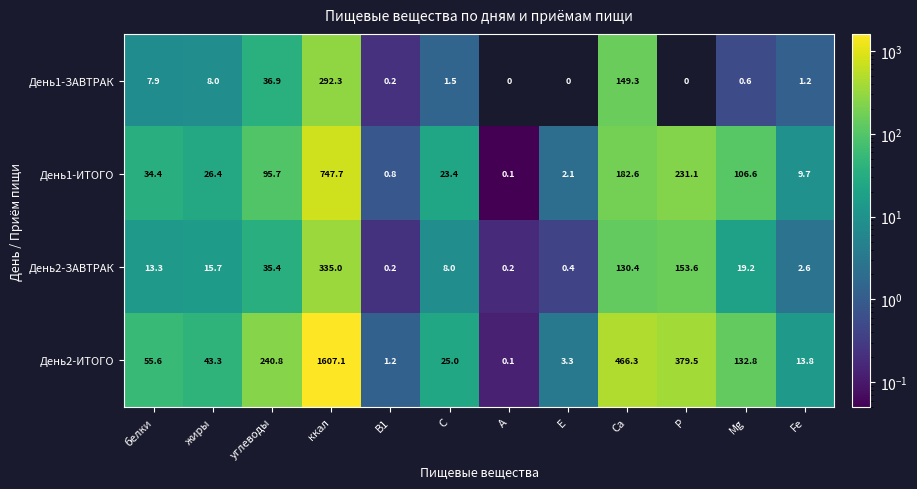

Between Fe and Mg, which is larger?

Fe